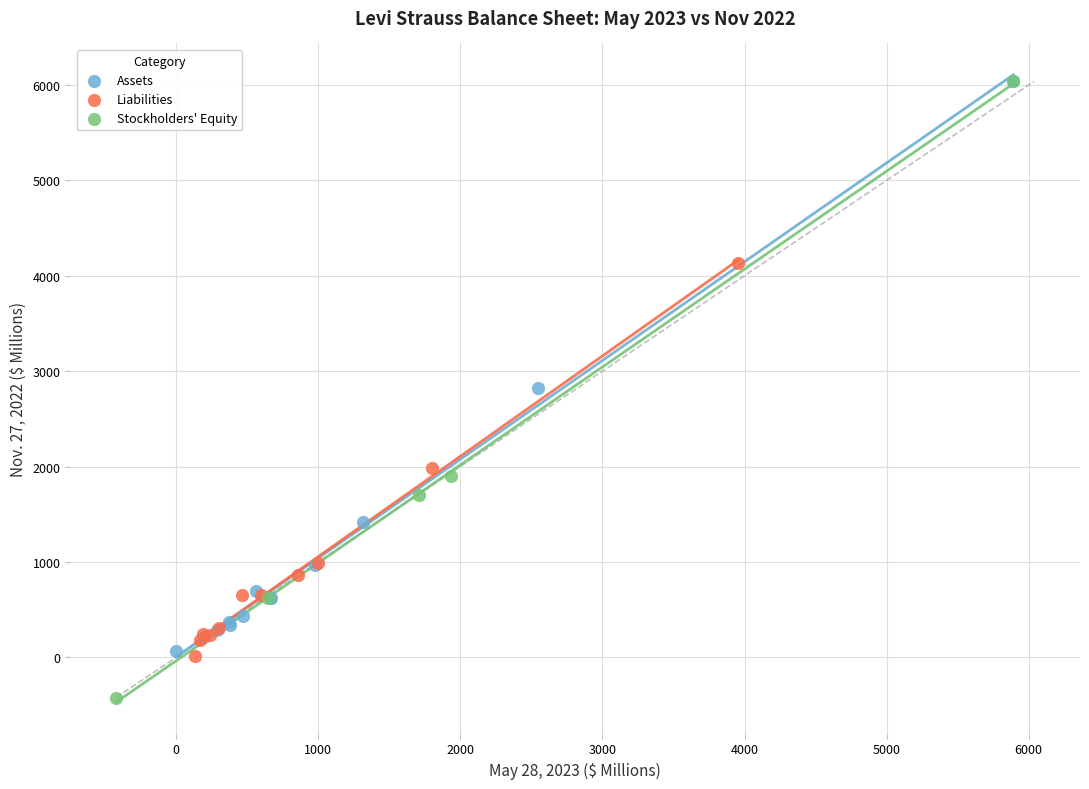

Which series has the widest spread of Y values?

Stockholders' Equity